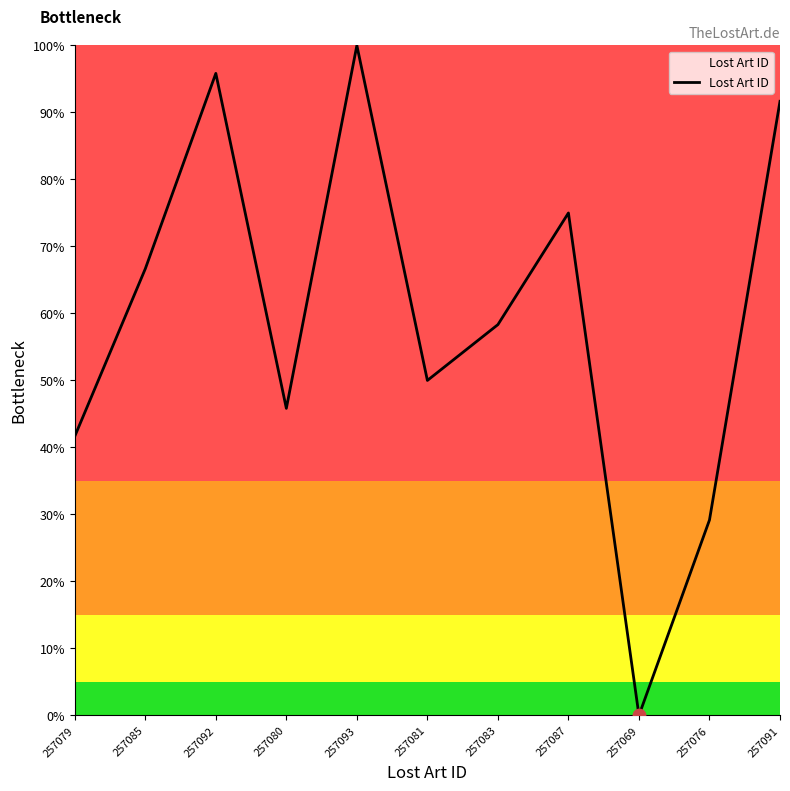

What is the ratio of the value at 257087 to the value at 257092?

0.8